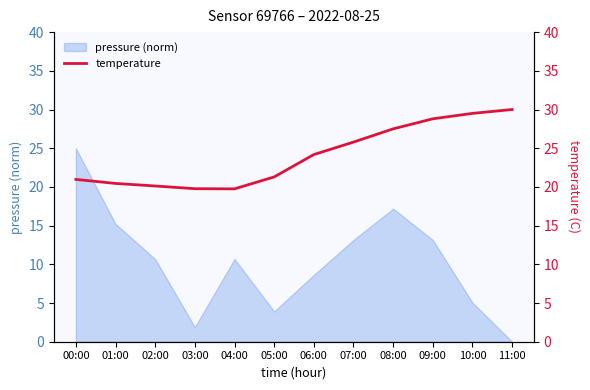

Reading left to right, extract all data points from this chart.

21.0	20.4	20.1	19.8	19.8	21.3	24.2	25.8	27.5	28.8	29.5	30.0